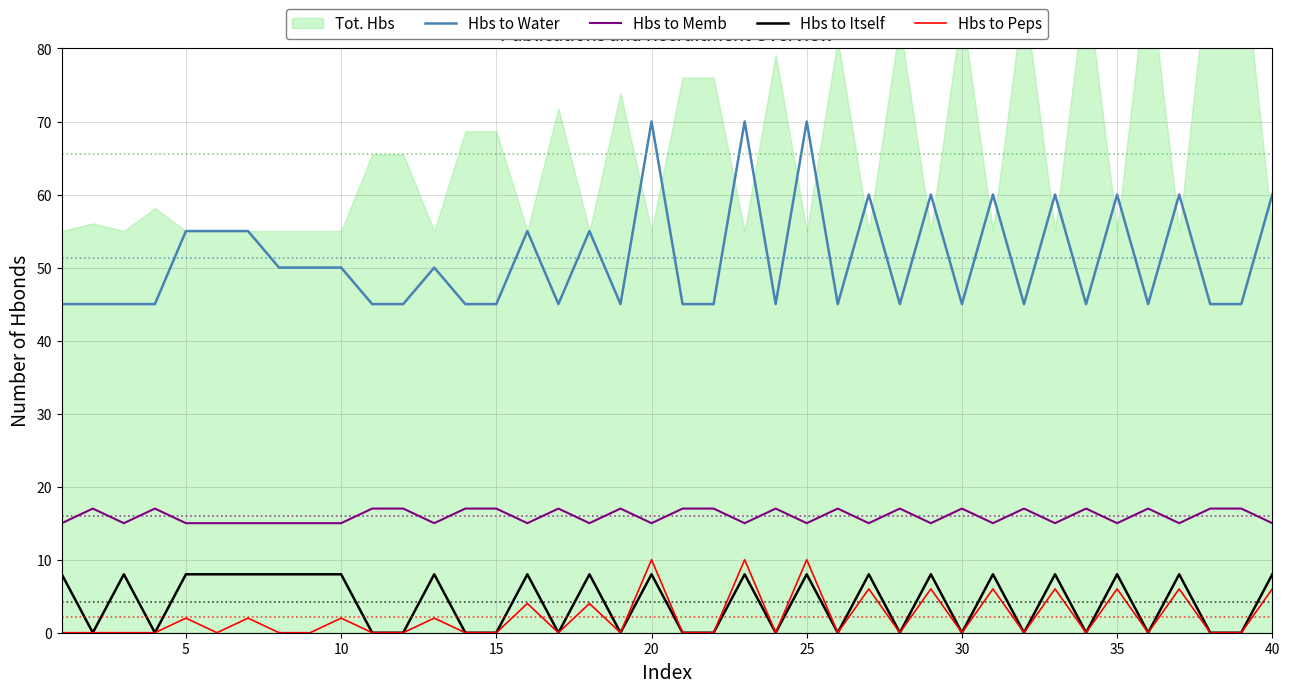

True or false: Hbs to Water has a value of 45 at 15.

True